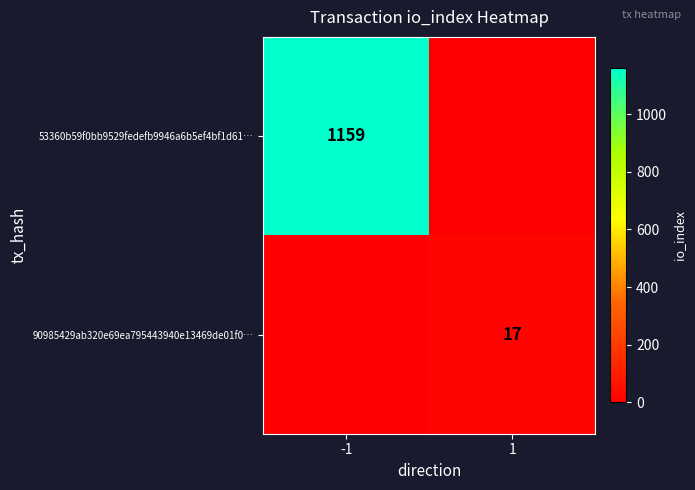

True or false: 53360b59f0bb9529fedefb9946a6b5ef4bf1d61… has a value of 1159 at -1.

True